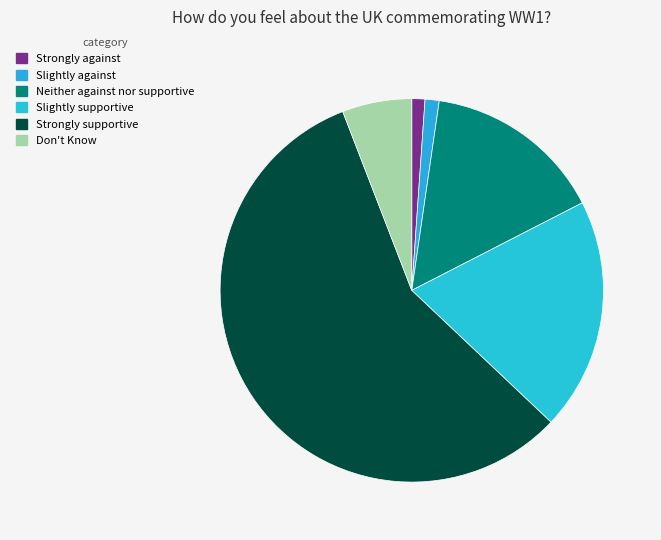

Which category has the smallest portion of the pie?

Strongly against